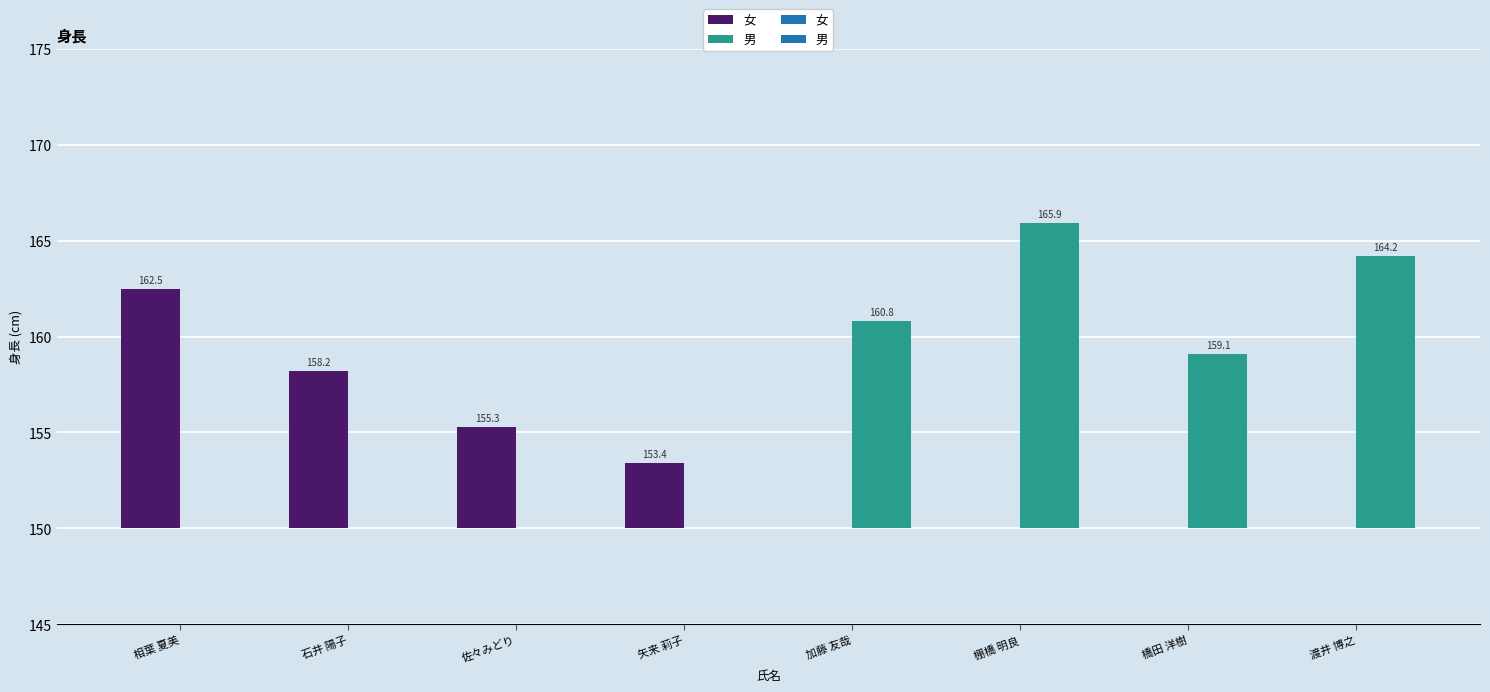

What is the value of the 男 bar at the 3rd from the left?

159.1